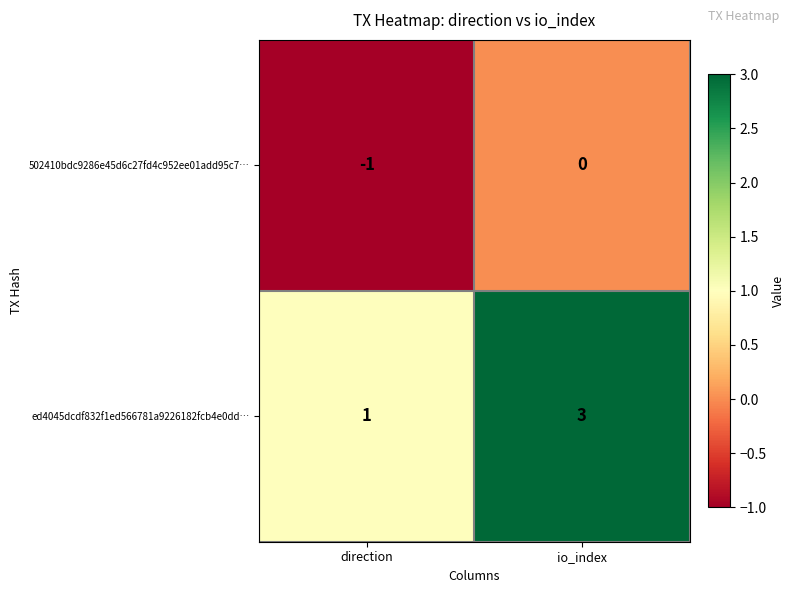

The value of ed4045dcdf832f1ed566781a9226182fcb4e0dd… at io_index is 3. True or false?

True